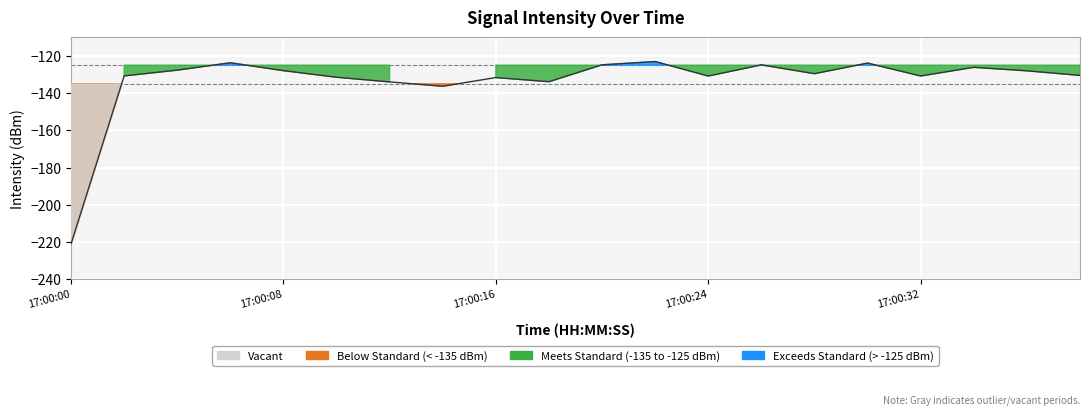

Reading left to right, transcribe all the data shown in this chart.

-221.0	-130.7	-127.7	-123.7	-127.9	-131.5	-134.0	-136.3	-131.6	-133.9	-124.8	-123.0	-130.8	-124.8	-129.6	-123.9	-130.8	-126.1	-128.0	-130.5